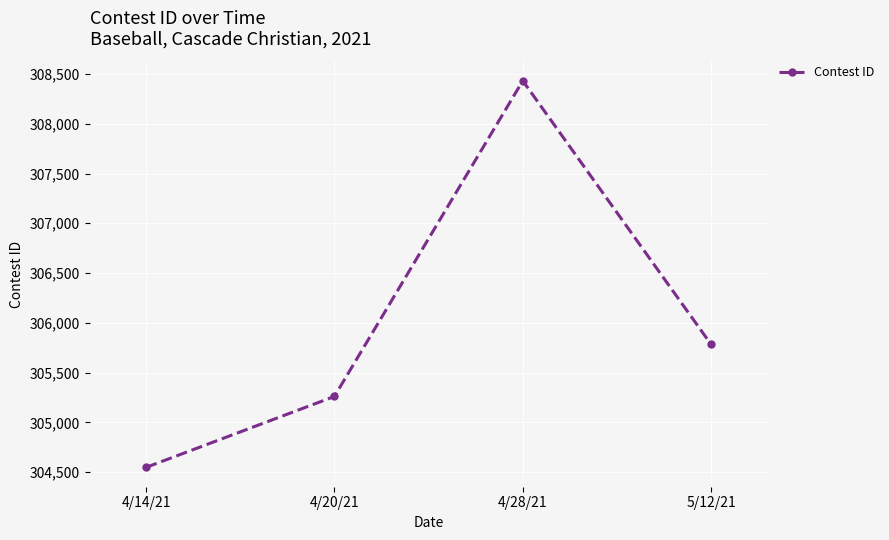

At which category does the chart reach its minimum across all series?

4/14/21